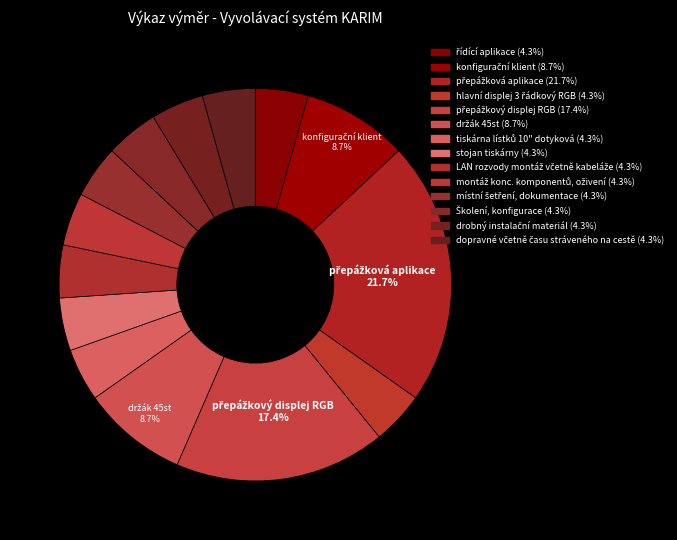

Count the number of slices in the pie.

14